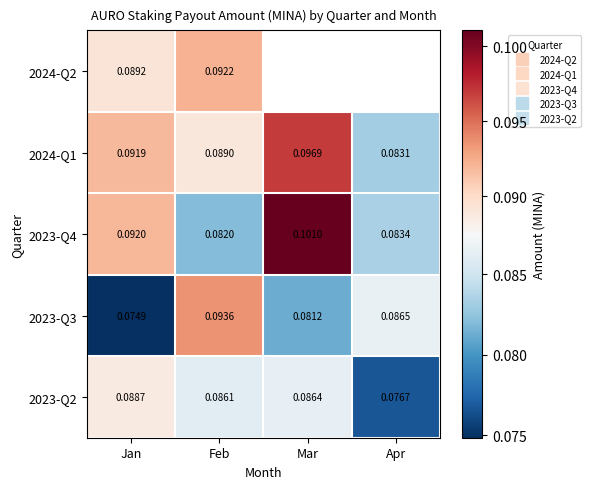

Where is 2024-Q2 nearest to the value 0?

Jan